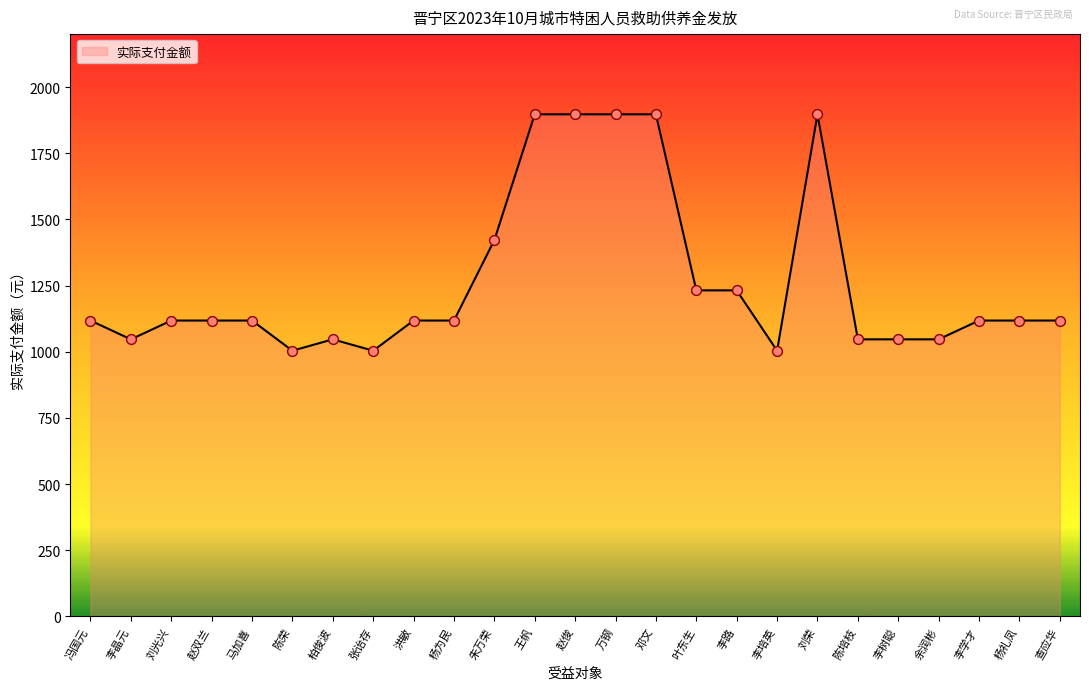

Approximately how many times larger is the value at 李培英 compared to 赵俊?

0.5